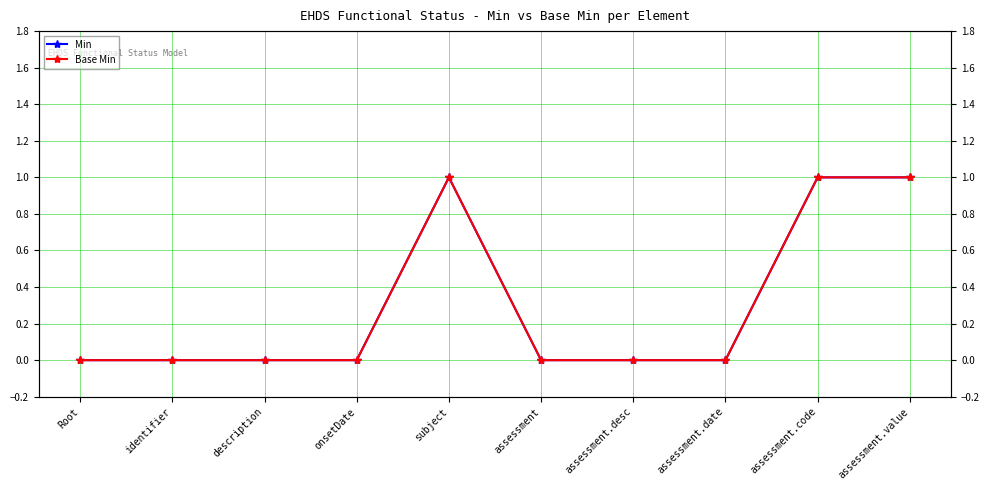

How many lines are shown in the chart?

2